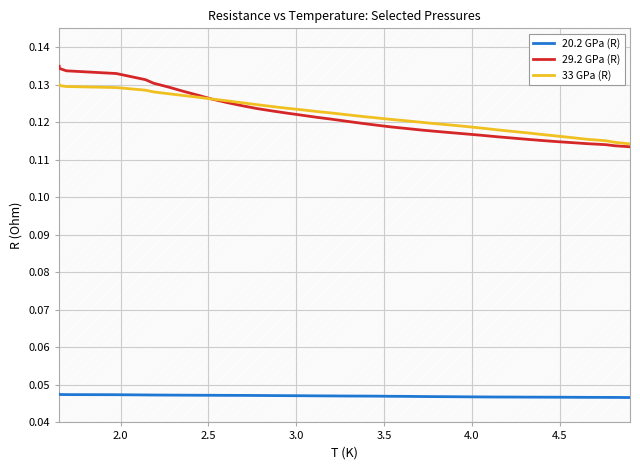

How many intersections are there between 33 GPa (R) and 29.2 GPa (R)?

1